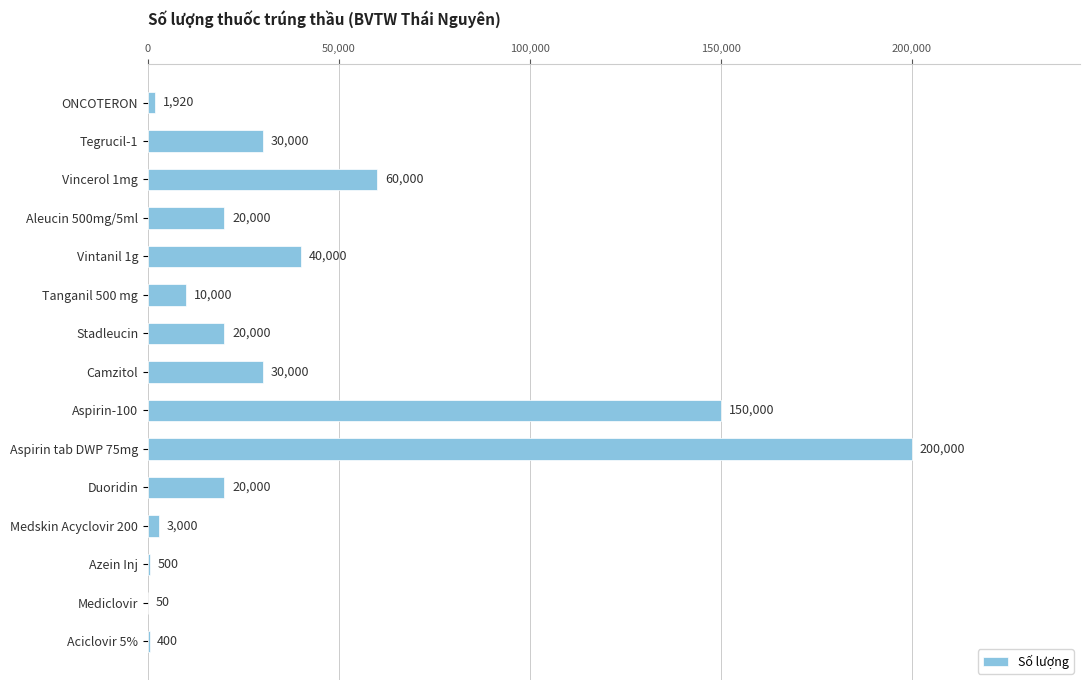

The value at Duoridin is 6107. True or false?

False